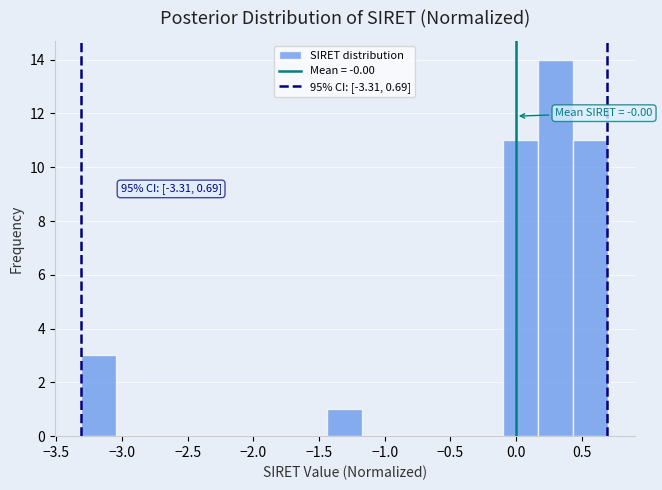

Over which range of the x-axis is the bar tallest?

0.15 to 0.45